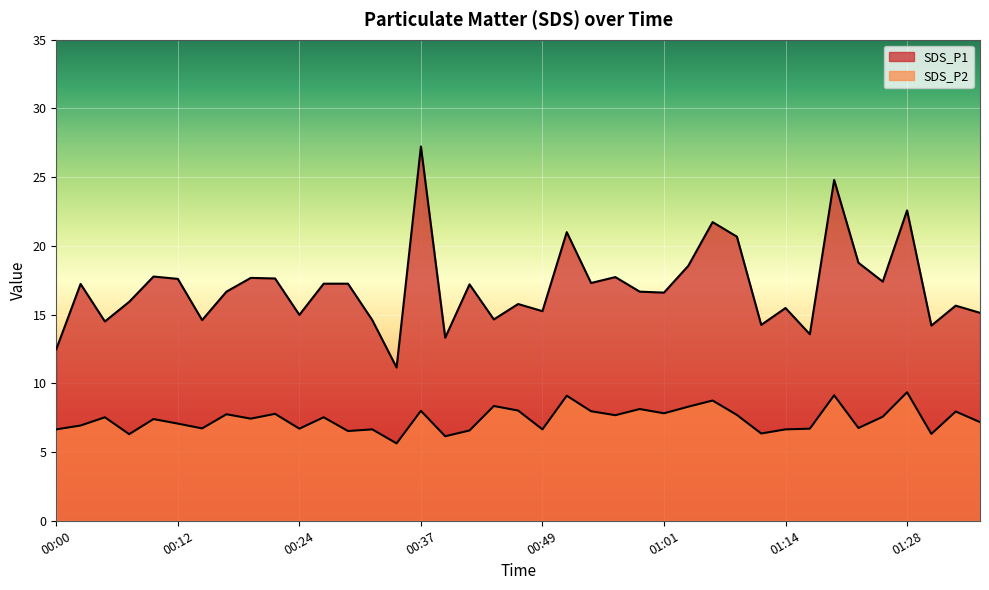

Rank the series by their average value, from highest to lowest.

SDS_P1, SDS_P2